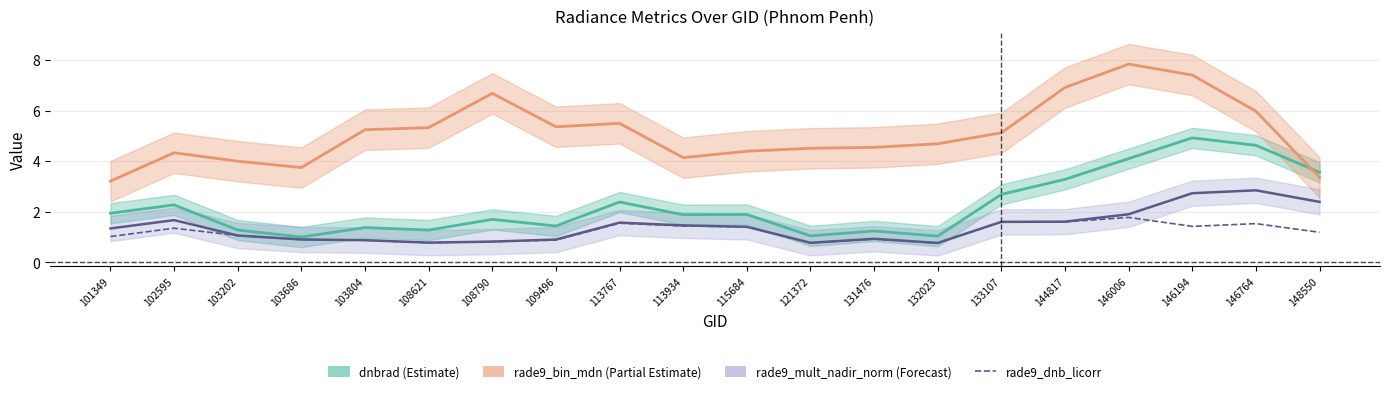

What is the difference between the second highest and minimum values in the dnbrad (Estimate) series?

3.6